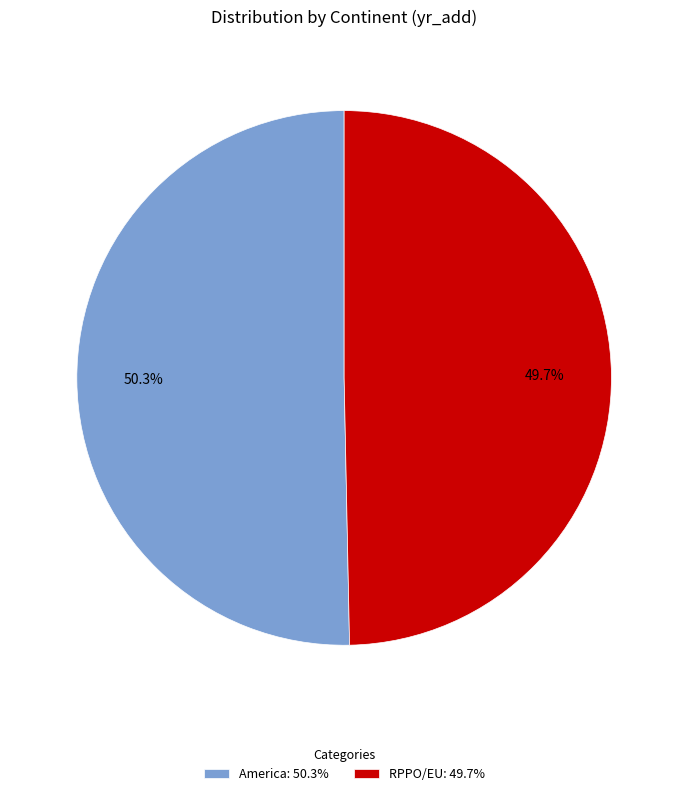

What is the smallest slice in the pie chart?

RPPO/EU